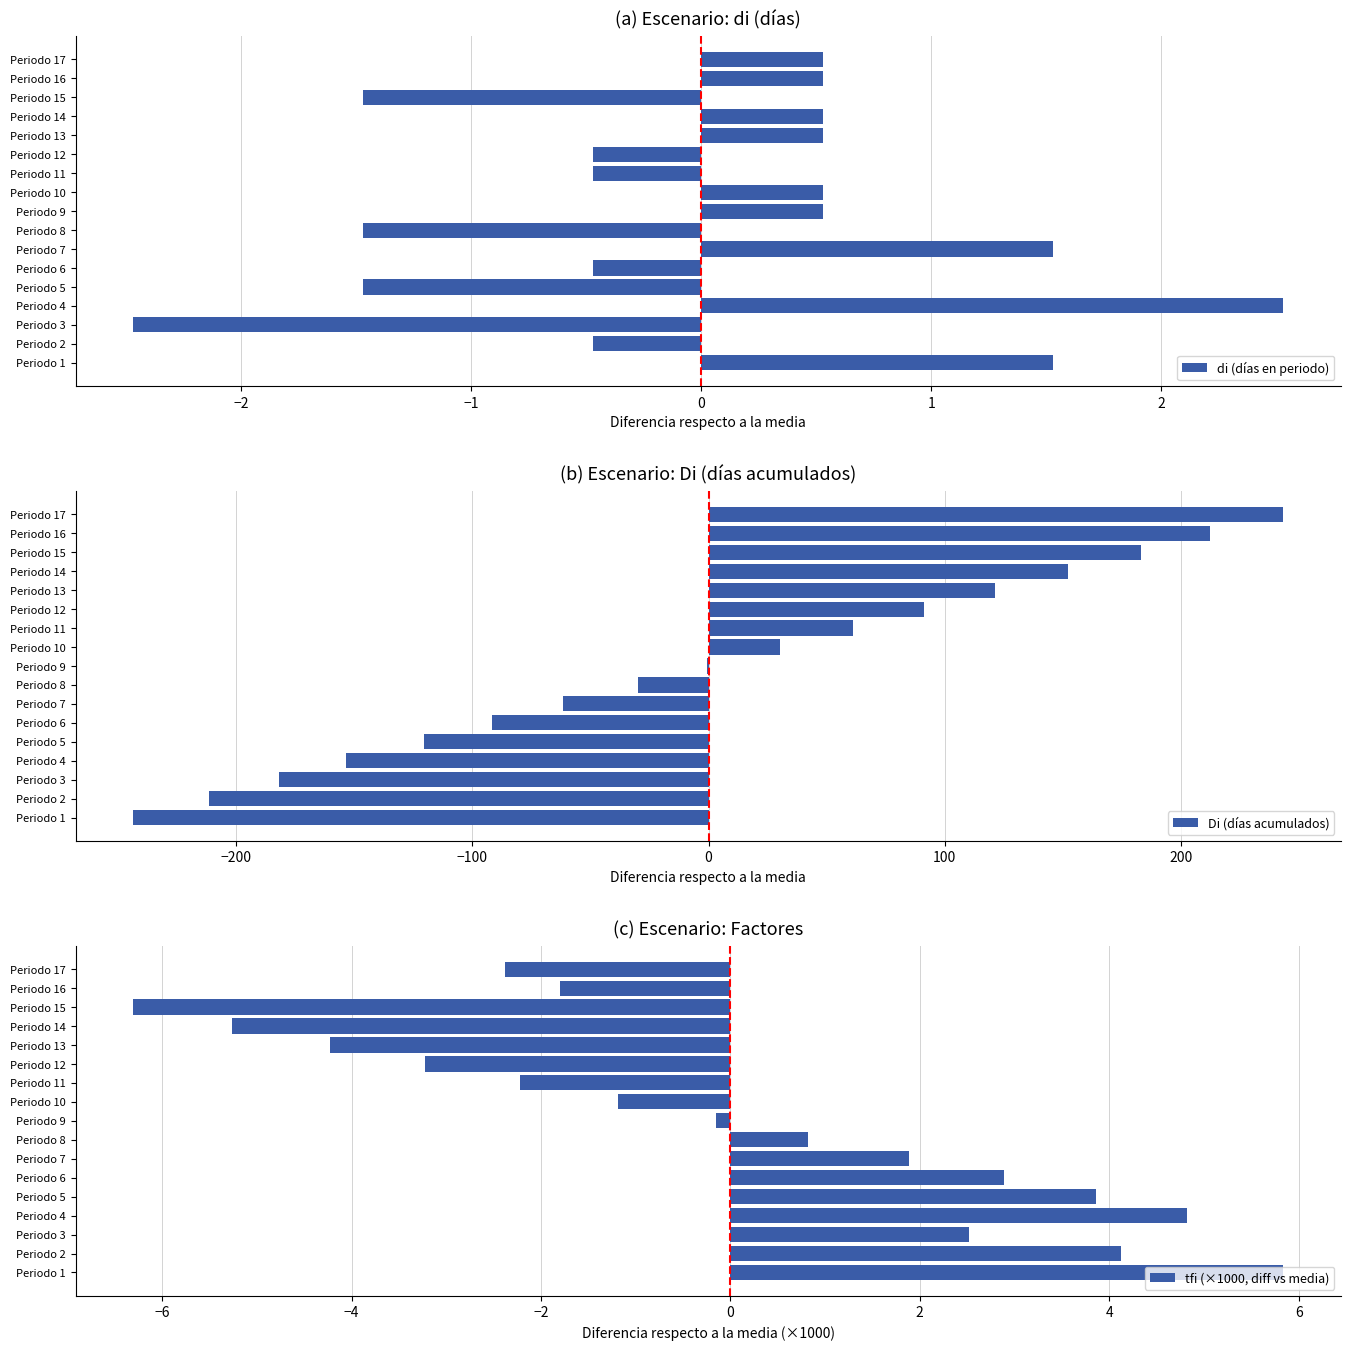

What is the sum of the di (días en periodo) values at Periodo 14 and Periodo 2?

0.1